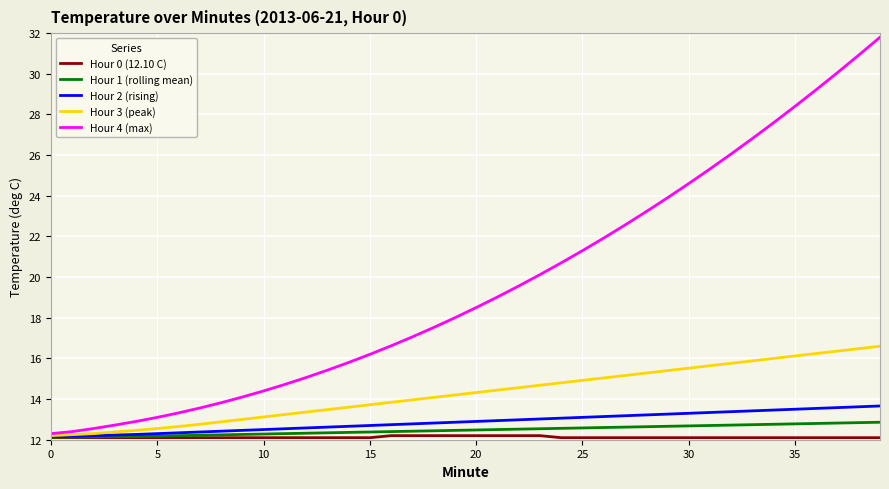

Which series has the largest total across all categories?

Hour 4 (max)